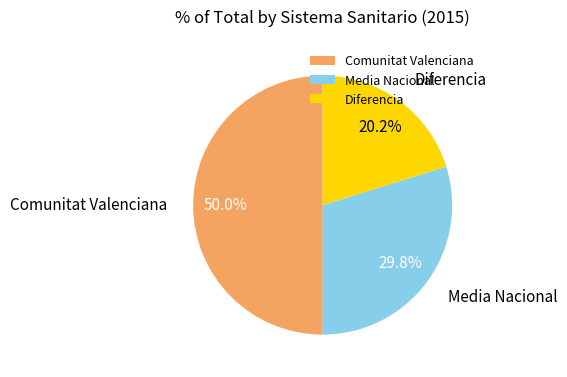

What percentage is NOT represented by Comunitat Valenciana?

50.0%